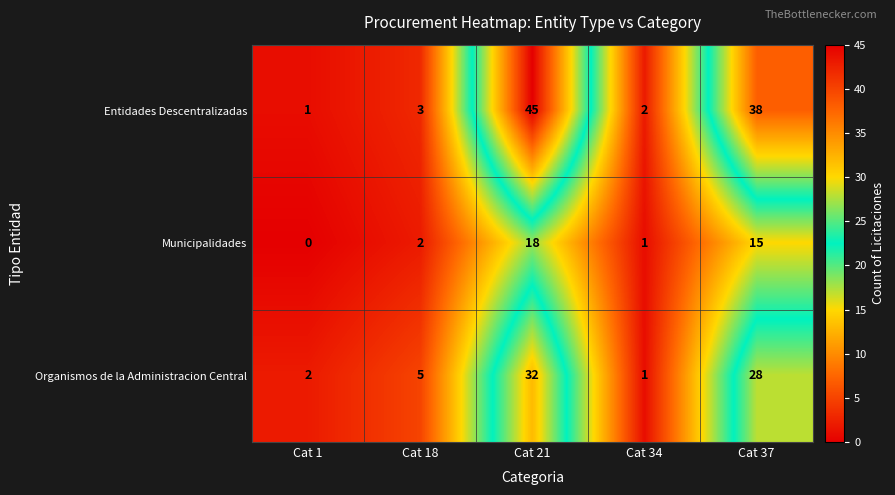

Which series has the largest range (max minus min)?

Entidades Descentralizadas